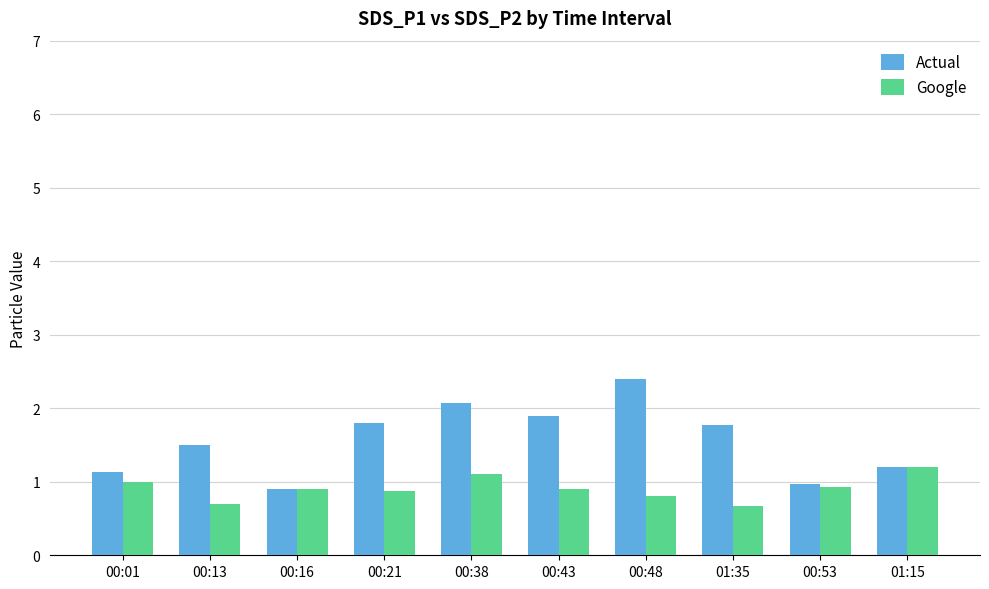

What is the sum of the Actual values at 00:43 and 00:21?

3.7